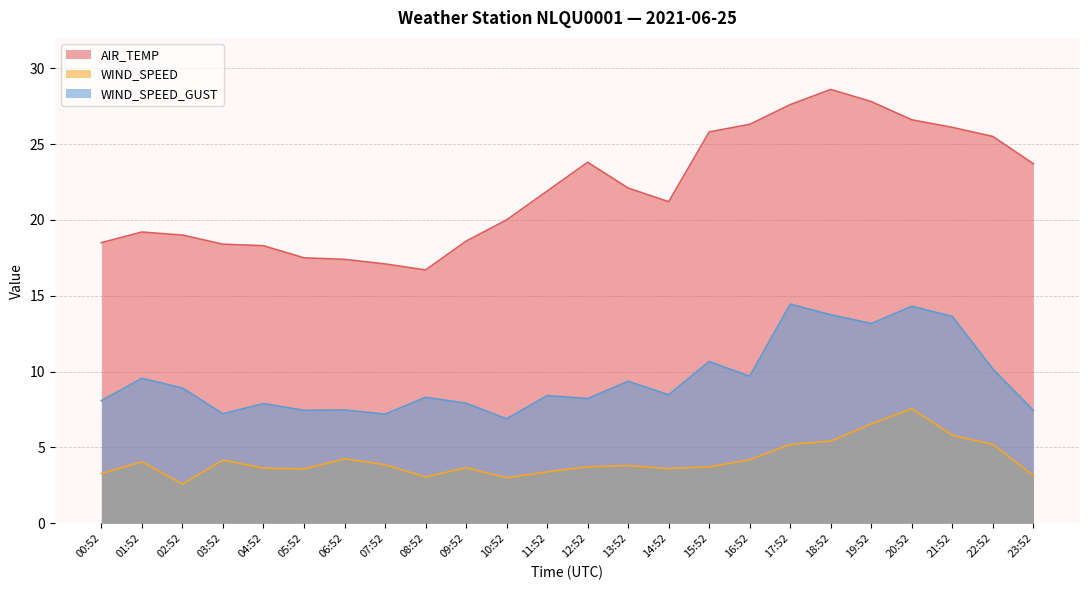

What is the spread (max minus min) of values at 18:52?

23.2